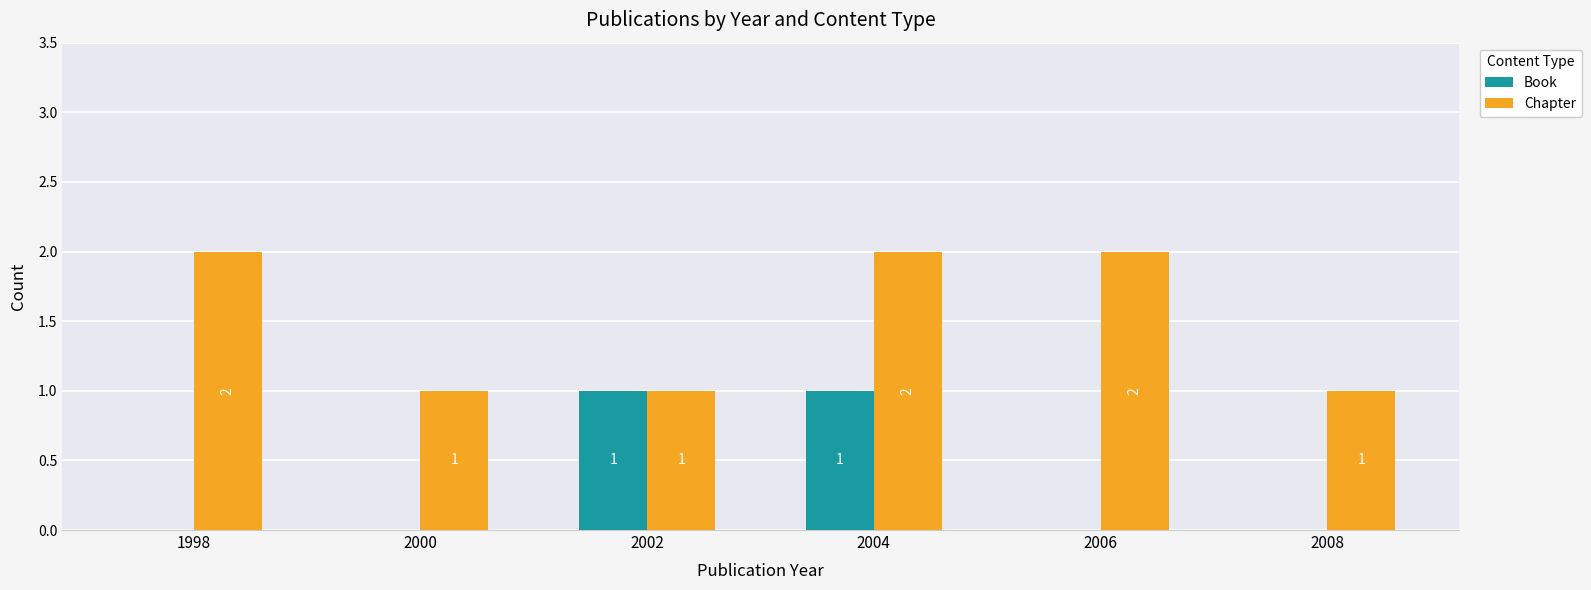

How many Chapter values are between 1 and 2?

6